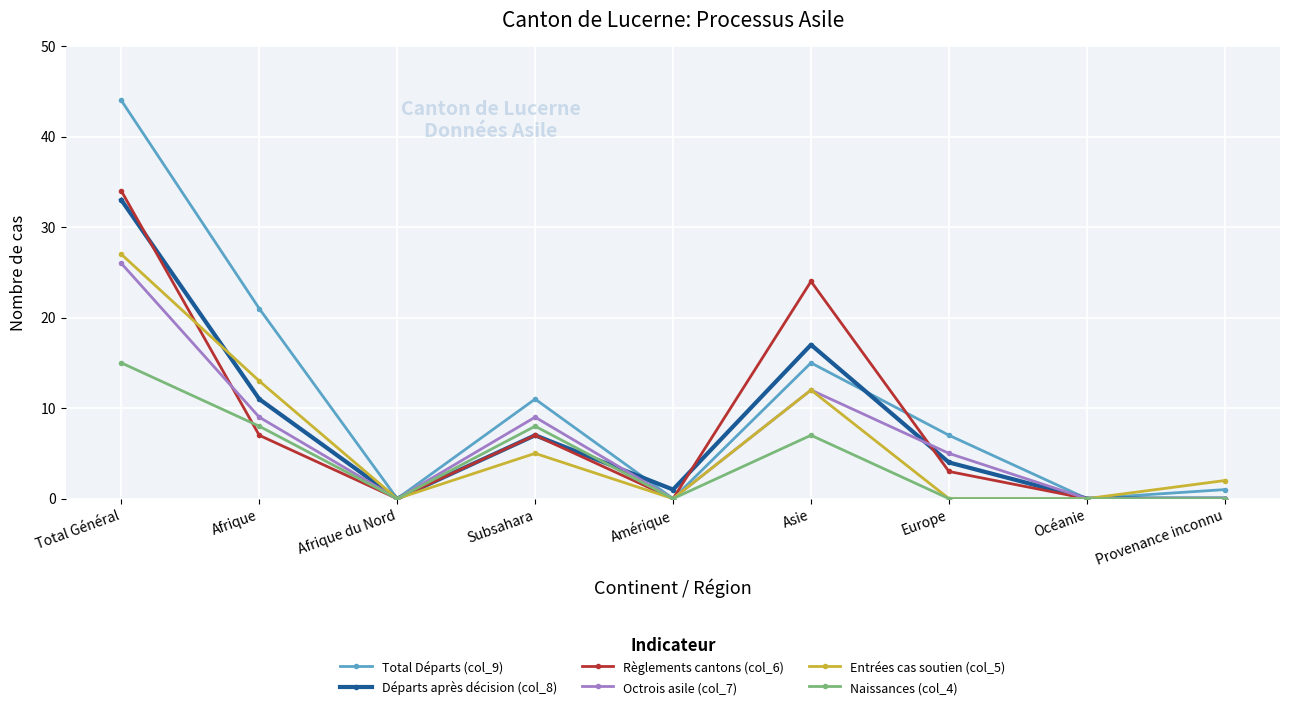

Count the number of data series in this chart.

6